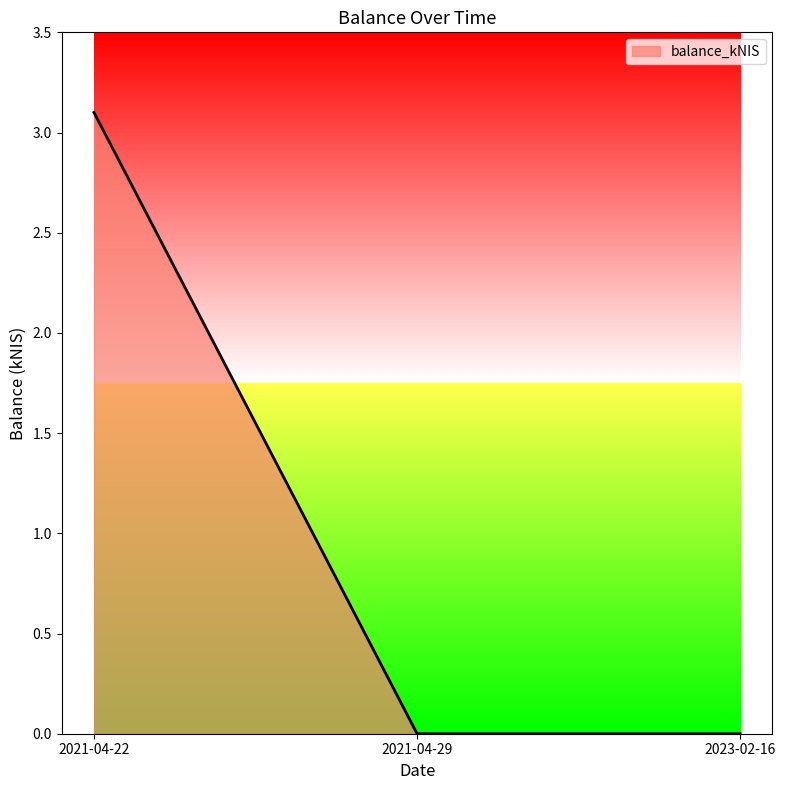

At which category does the chart reach its peak across all series?

2021-04-22